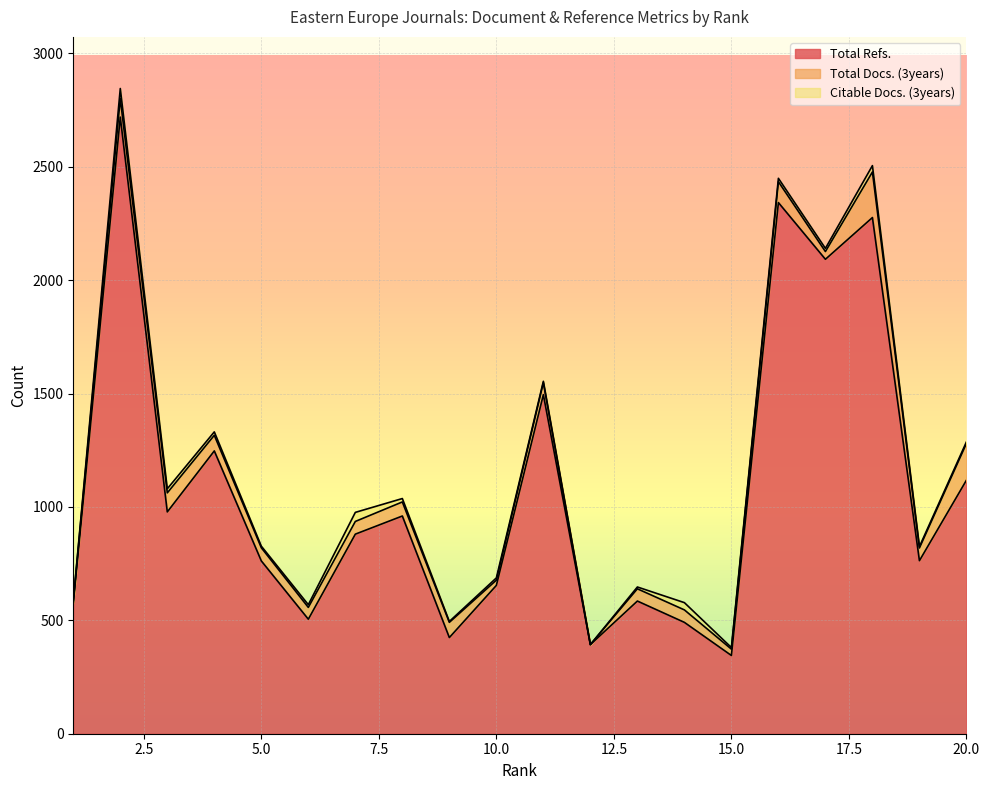

True or false: Total Docs. (3years) and Total Refs. cross at least once.

False